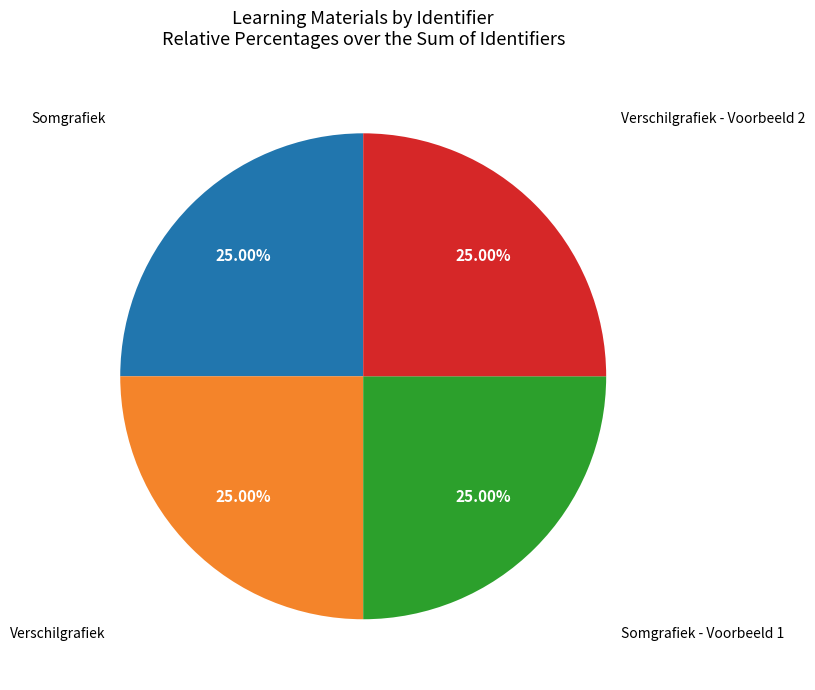

How many slices are in this pie chart?

4